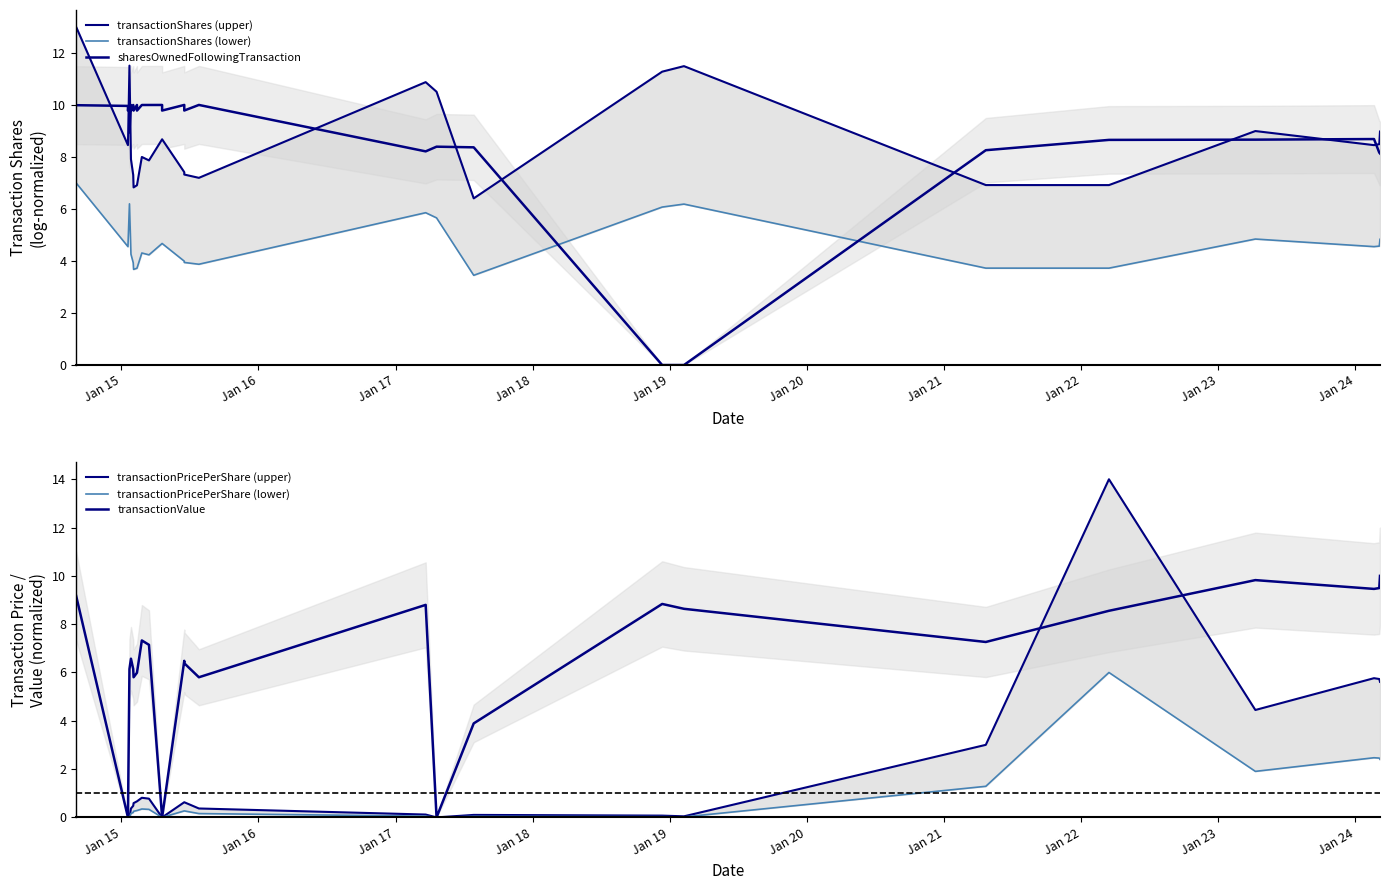

Which series has the widest spread of values?

transactionPricePerShare (upper)